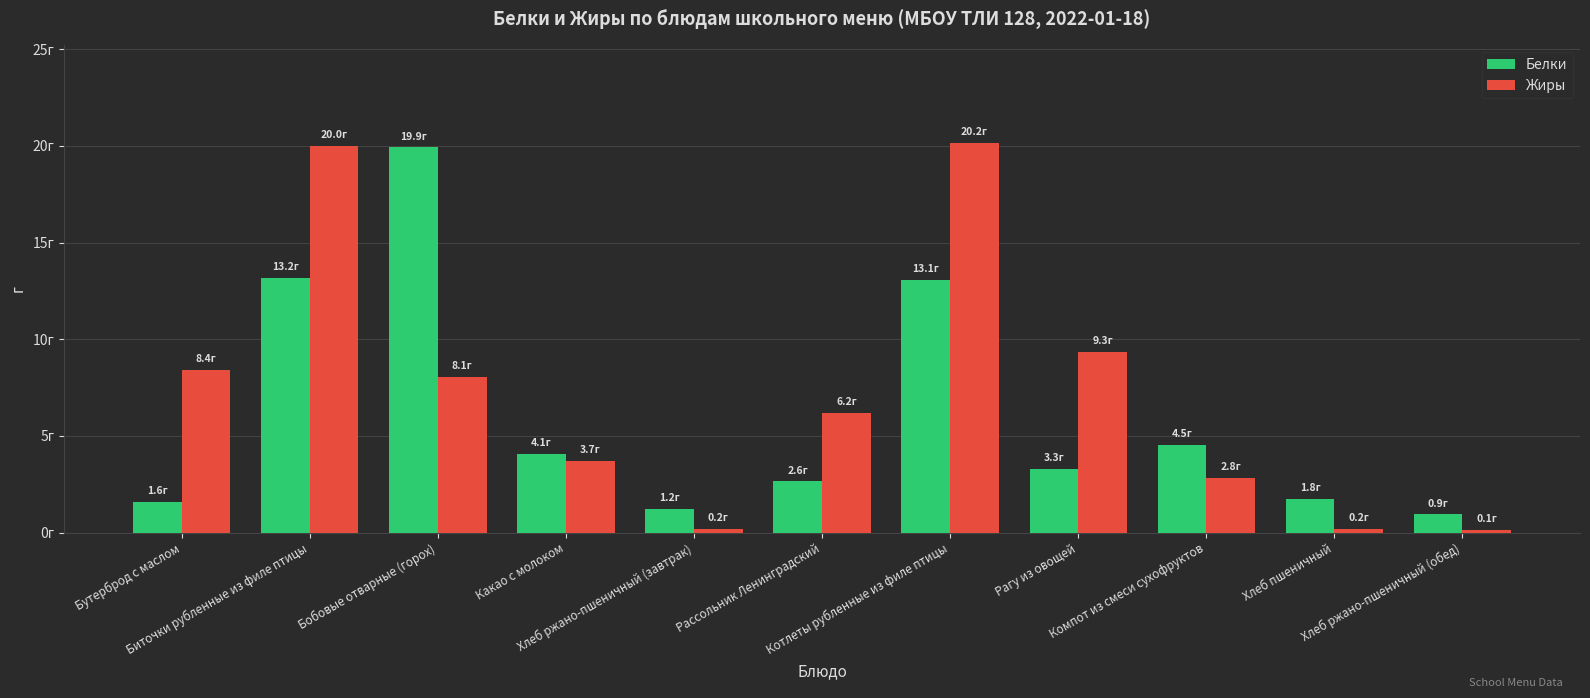

What are all the series names shown in the legend?

Белки, Жиры